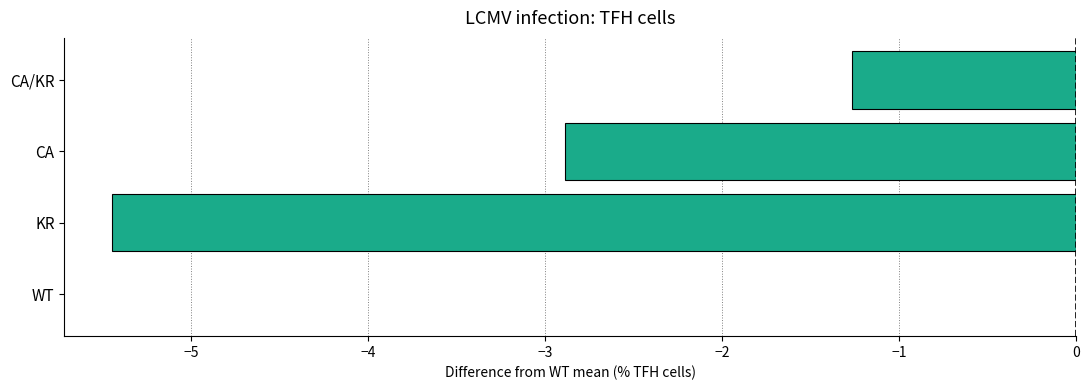

What is the sum of all values?

-9.6